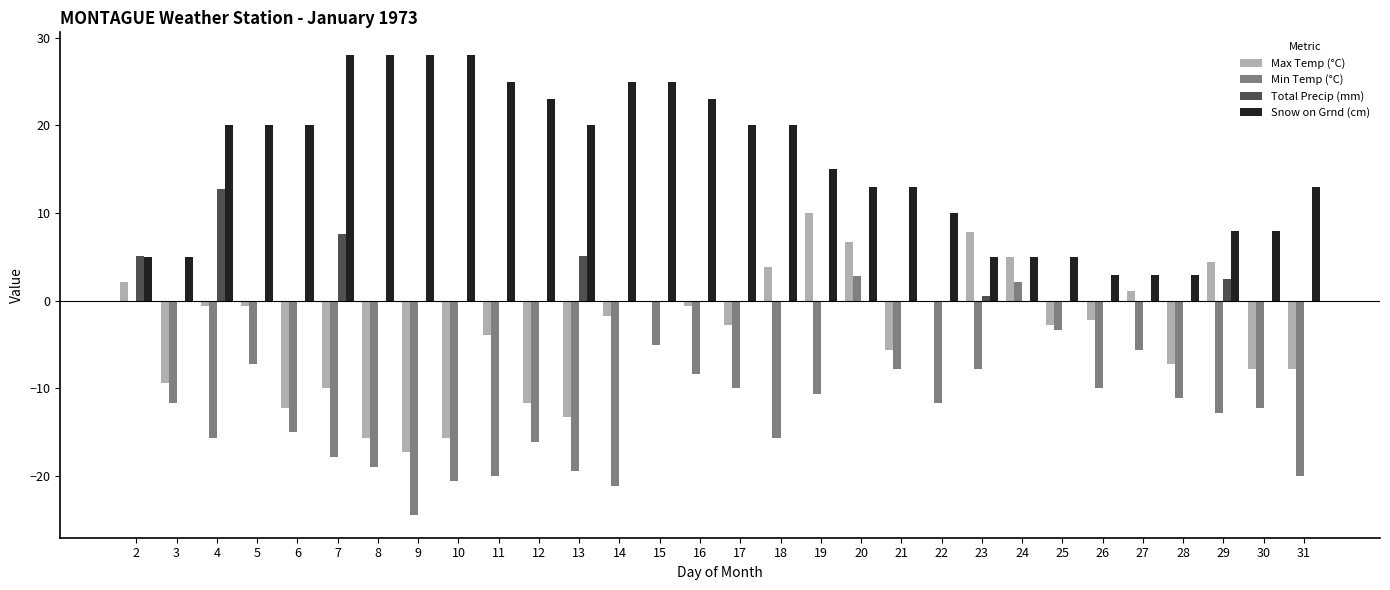

What is the maximum value for Min Temp (°C)?

2.8